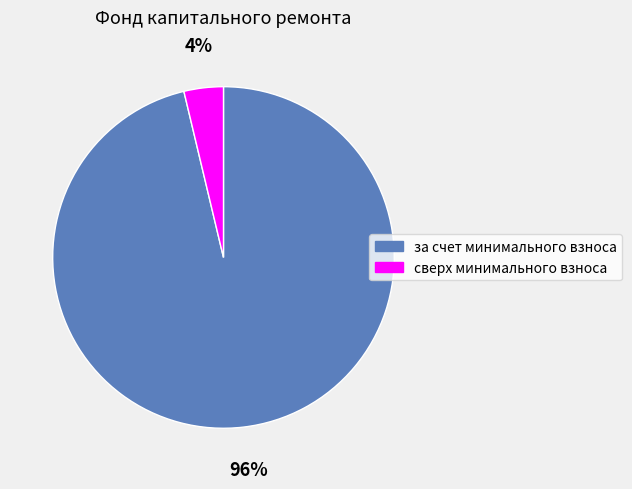

How many segments does this pie chart have?

2